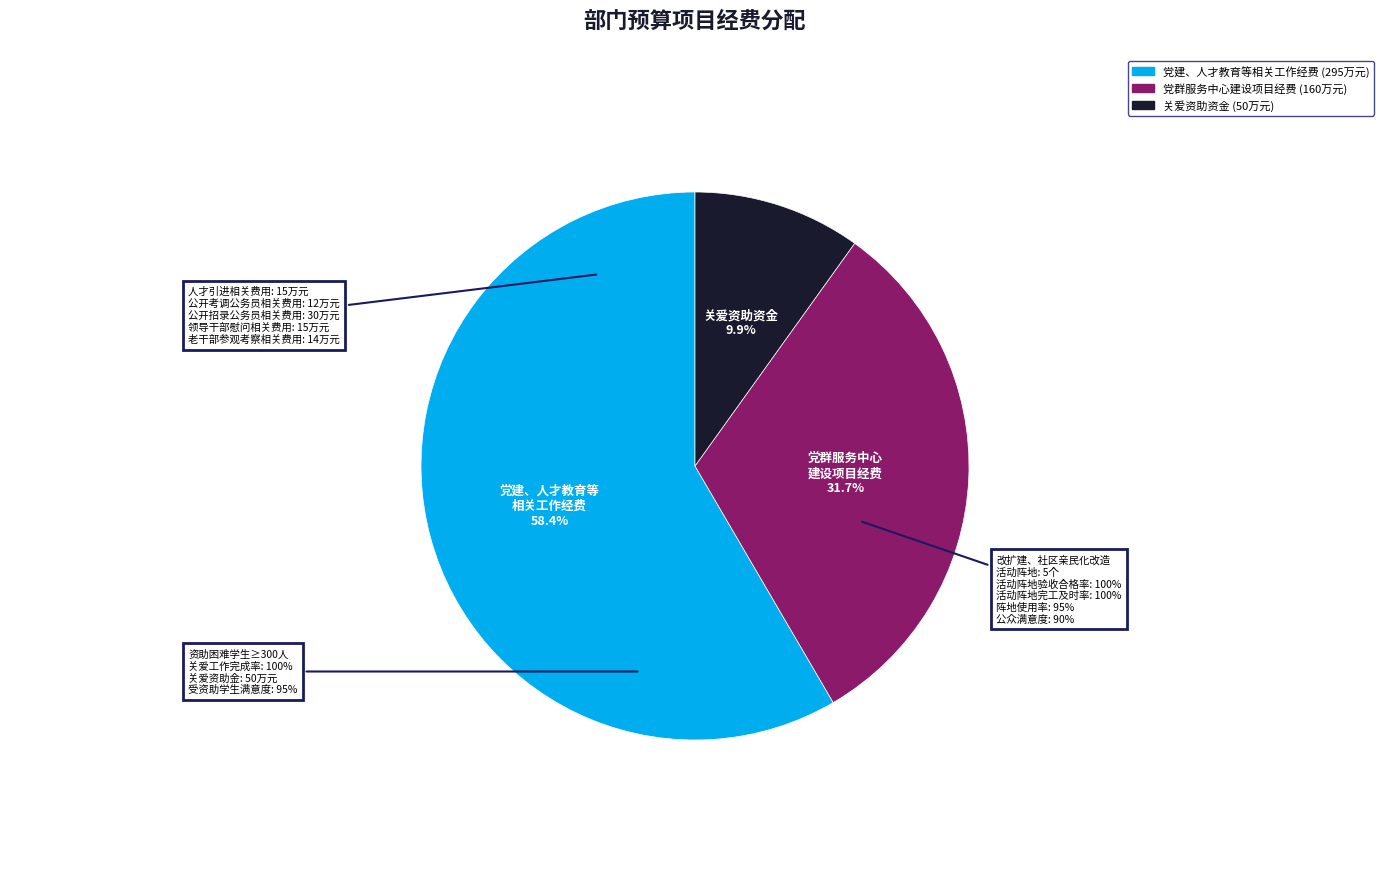

To the nearest percent, what percentage of the pie is 党群服务中心建设项目经费?

32%